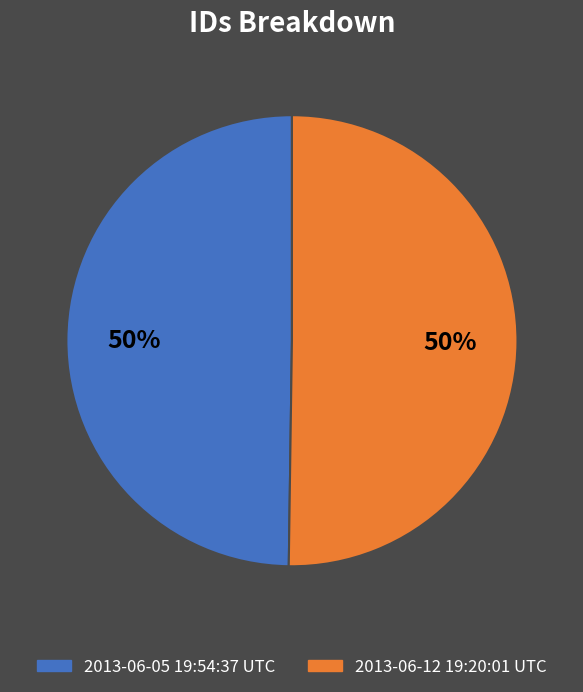

What percentage is the 2013-06-05 19:54:37 UTC slice, to the nearest percent?

50%